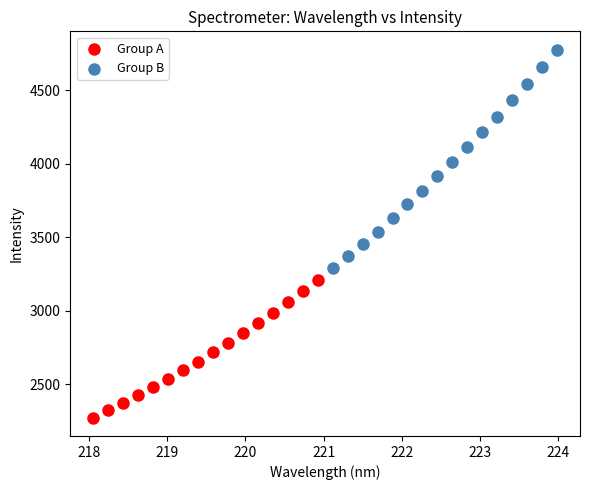

Which series contains the highest Y value?

Group B